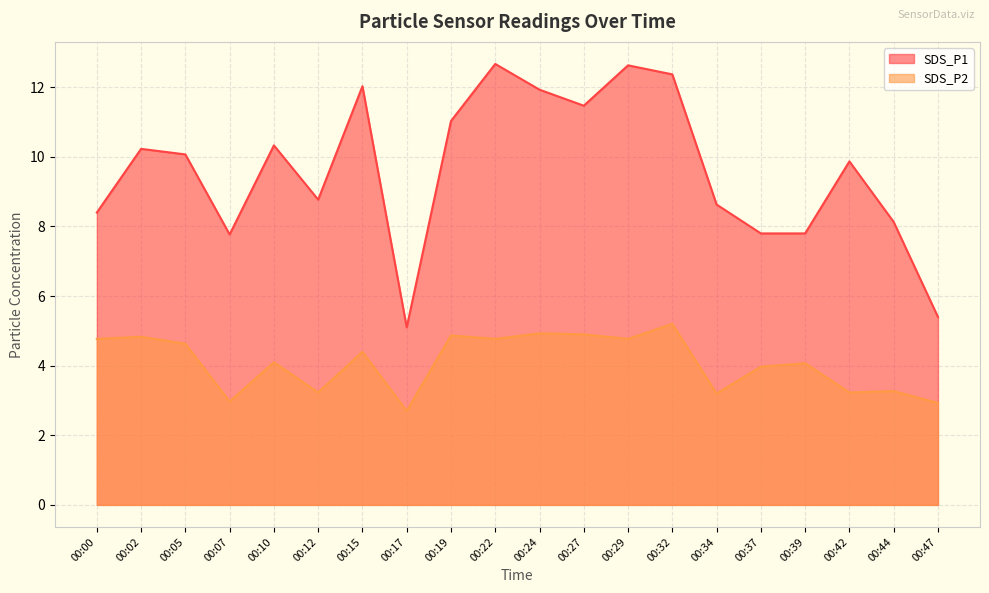

What is the difference between the maximum and second lowest values in the SDS_P2 series?

2.3